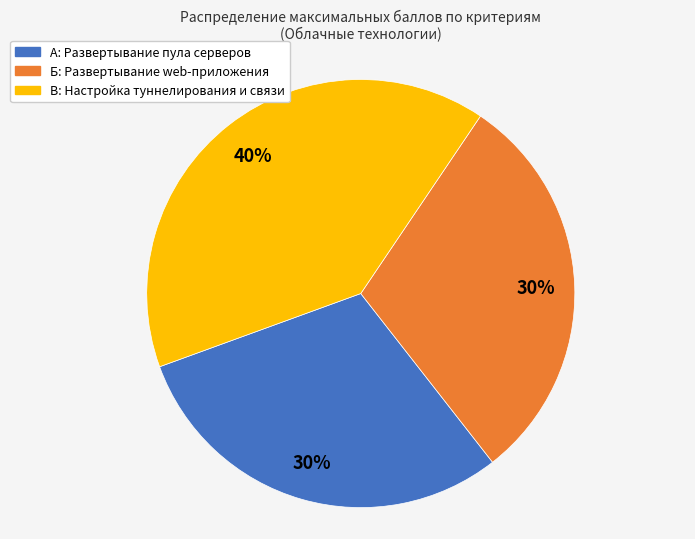

What is the ratio of the value at А: Развертывание пула серверов to the value at Б: Развертывание web-приложения?

1.0